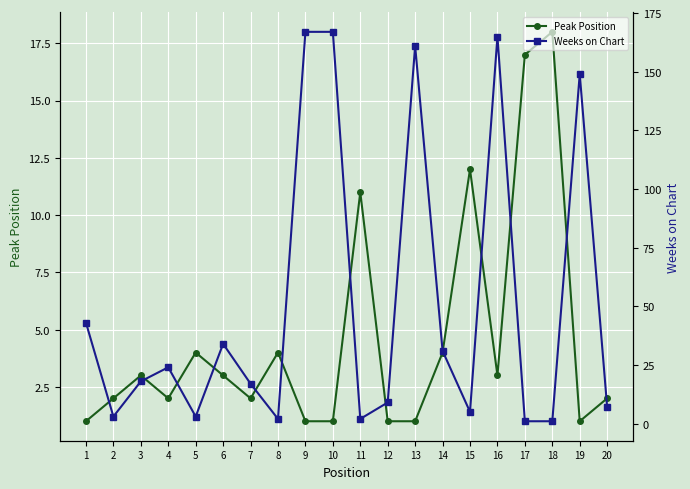

Between which two adjacent categories do Weeks on Chart and Peak Position first intersect?

4 and 5